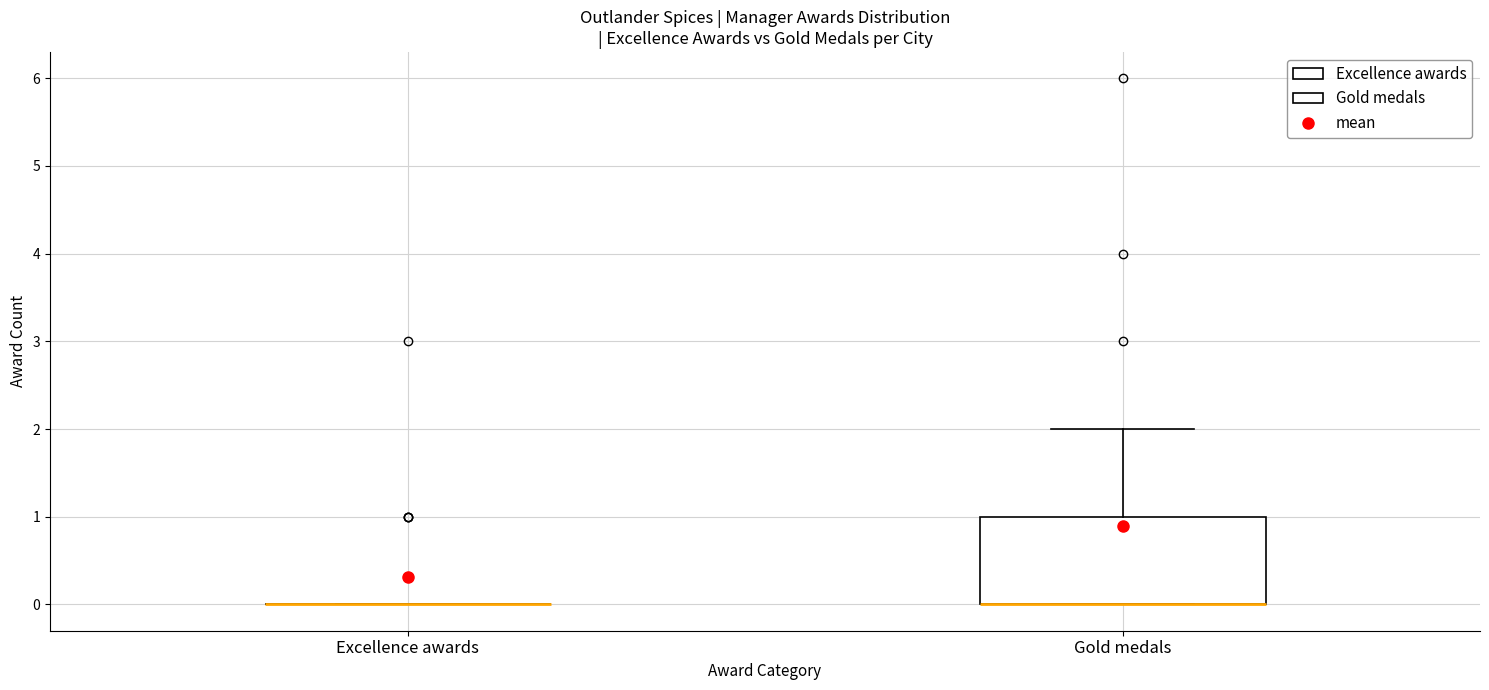

Reading left to right, read every box against the y-axis: the position of its median line, the range the box covers, and the ends of its whiskers. The values are not printed on the chart, so give them approximately, as read against the axis.

Excellence awards: box collapsed to a line at 0, whiskers 0 to 0
Gold medals: median 0 (drawn on the box's lower edge), box 0 to 1, whiskers 0 to 2